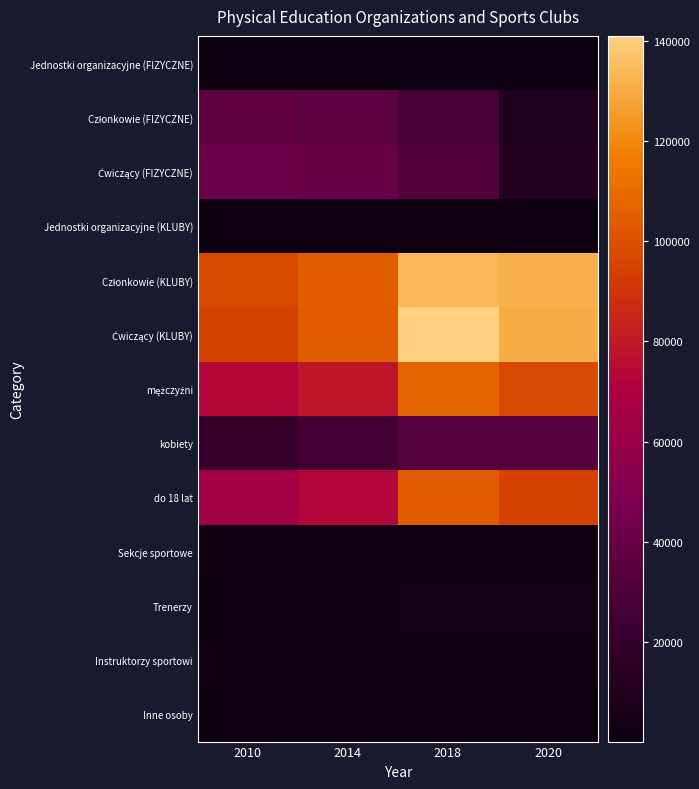

What is the difference between the highest and lowest values at 2020?

131684